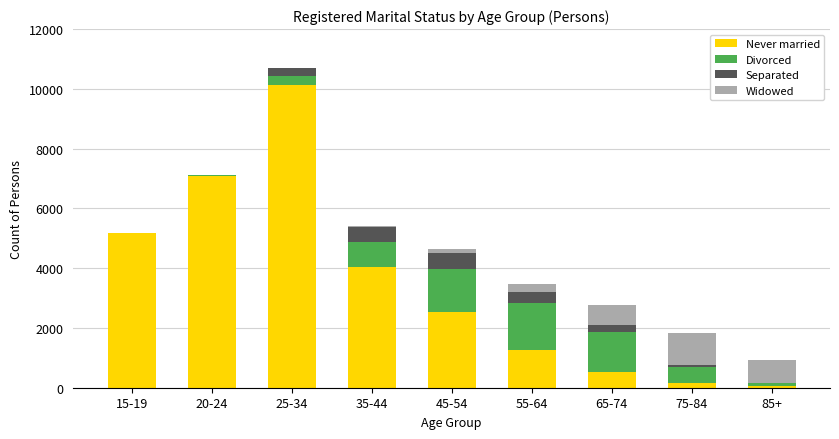

The value of Never married at 15-19 is 2744. True or false?

False